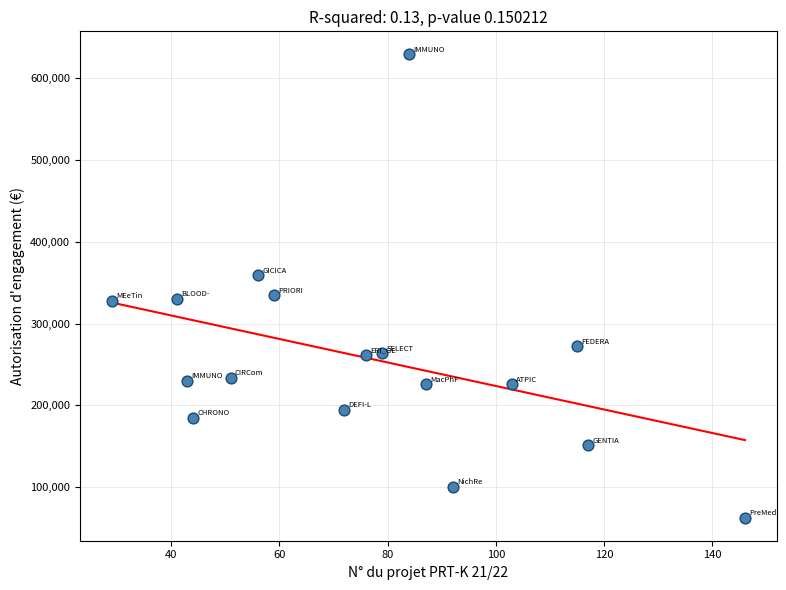

What is the range of Y values (max minus min)?

565845